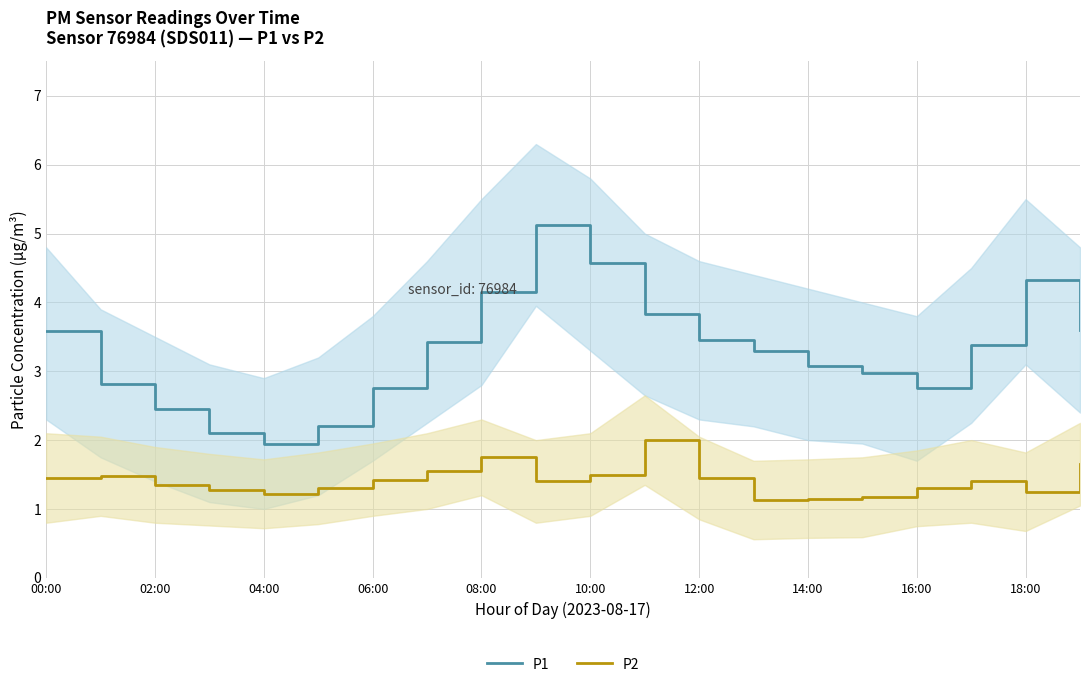

At which category does the chart reach its minimum across all series?

13